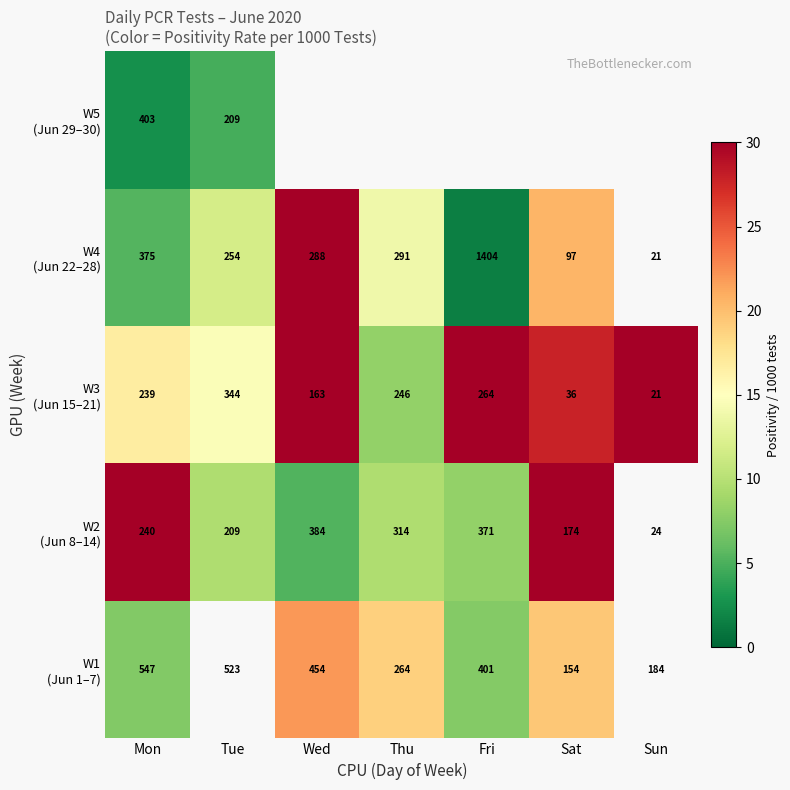

Rank the series by their maximum value, from highest to lowest.

W3 (Jun 15–21), W4 (Jun 22–28), W2 (Jun 8–14), W1 (Jun 1–7), W5 (Jun 29–30)